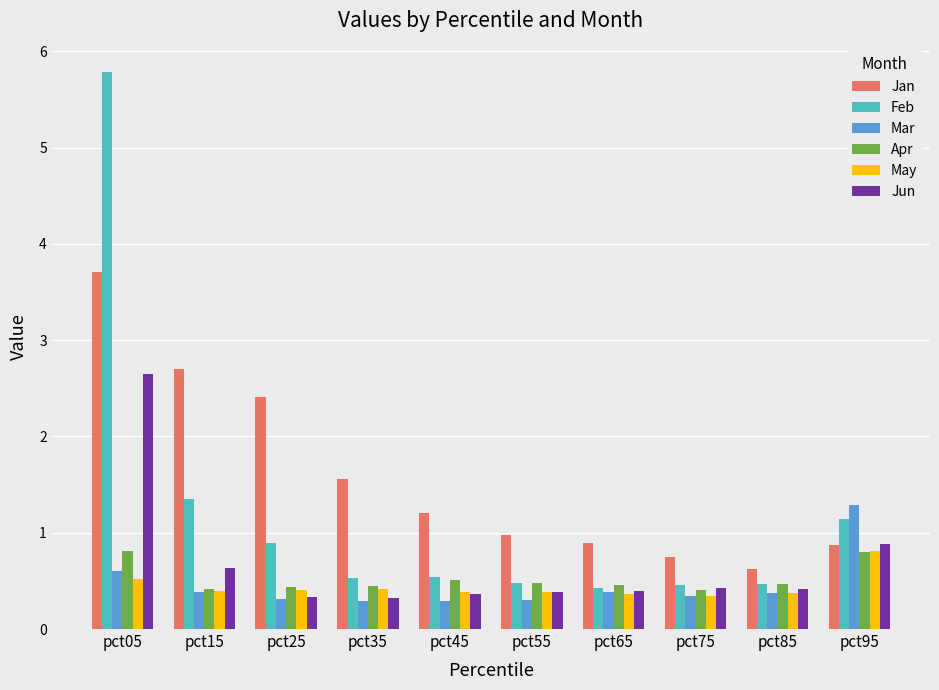

Which series changed the most between pct35 and pct85?

Jan